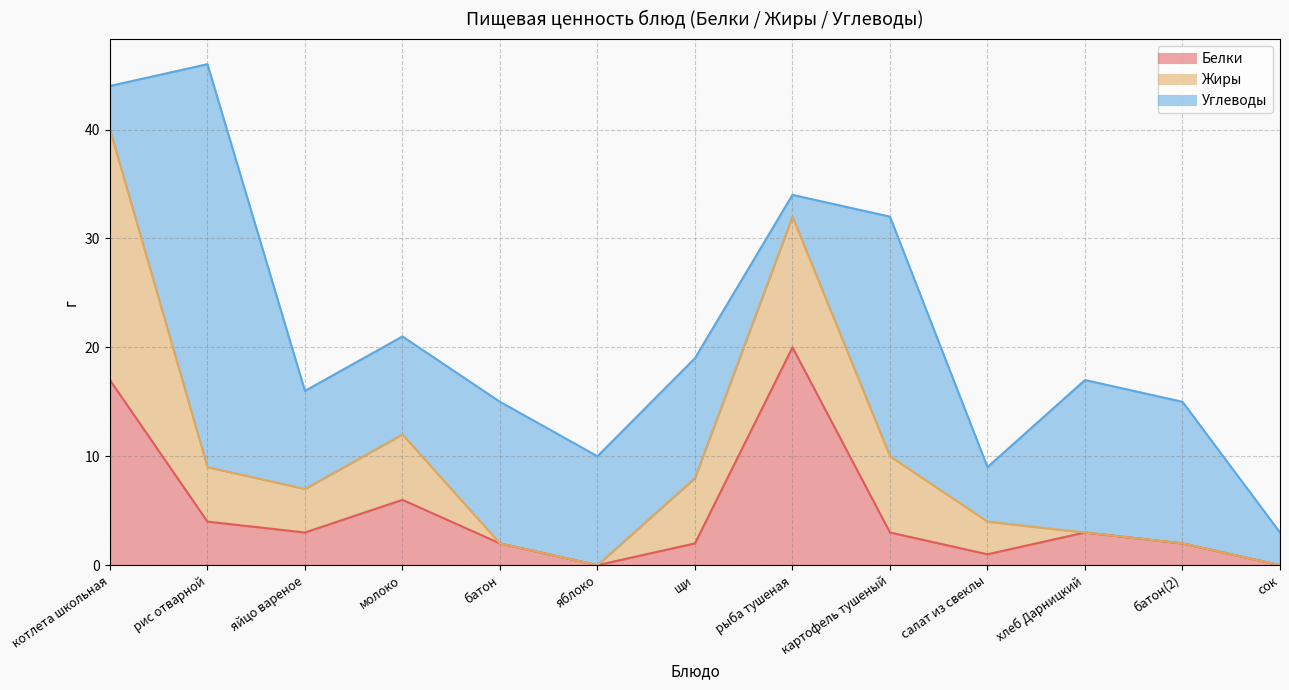

True or false: Белки and Углеводы cross at least once.

True